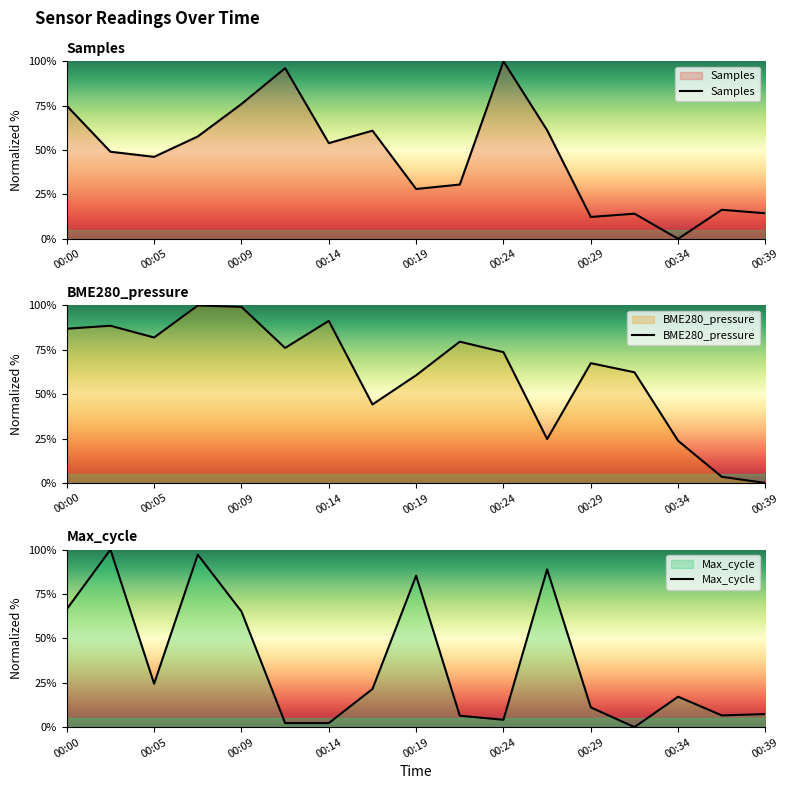

In Max_cycle, how many points are lower than both neighbors (excluding endpoints)?

4